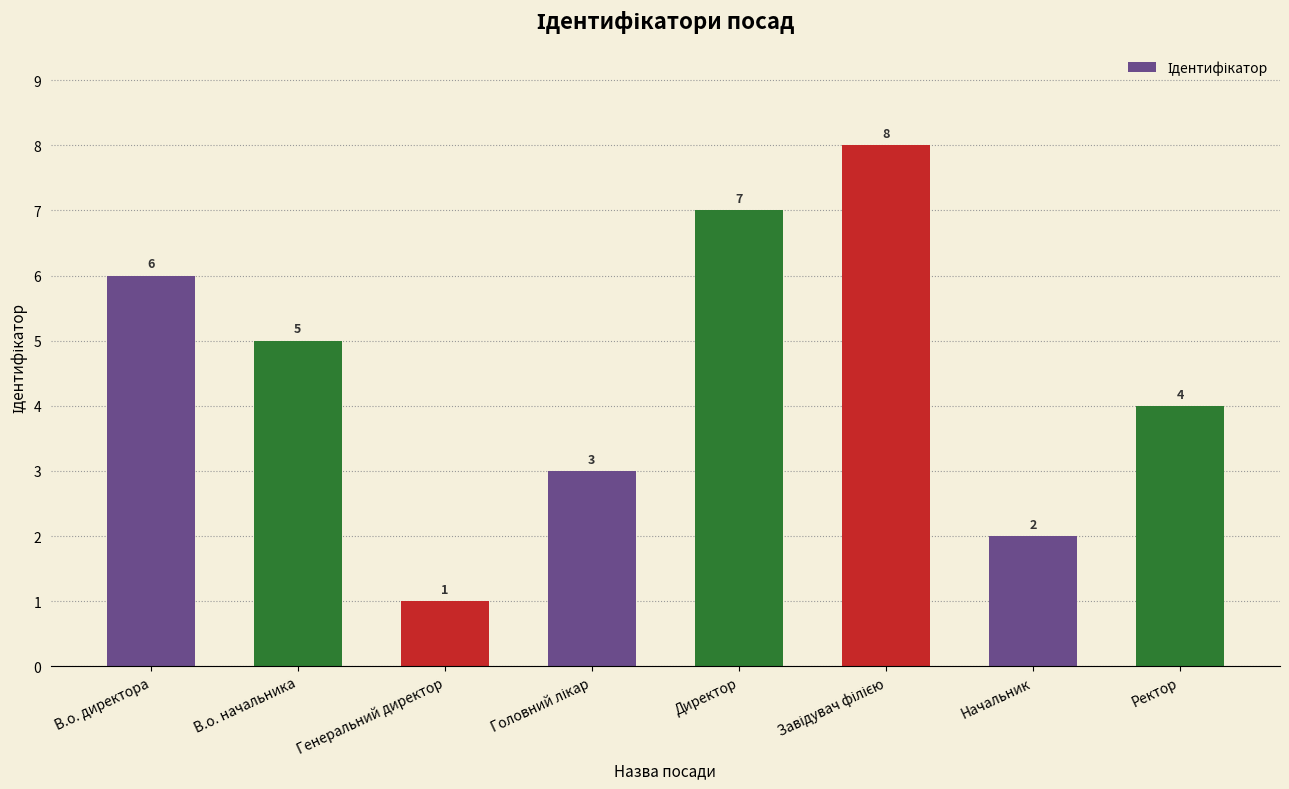

Which has a higher value, Директор or Генеральний директор?

Директор